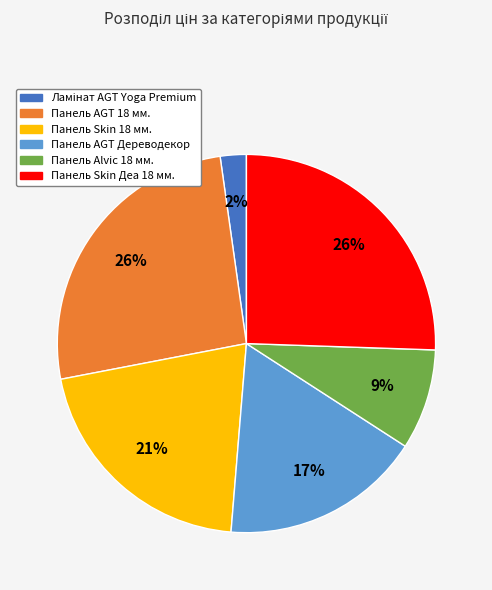

Is it true that Панель AGT Дереводекор is 27% of the pie?

False